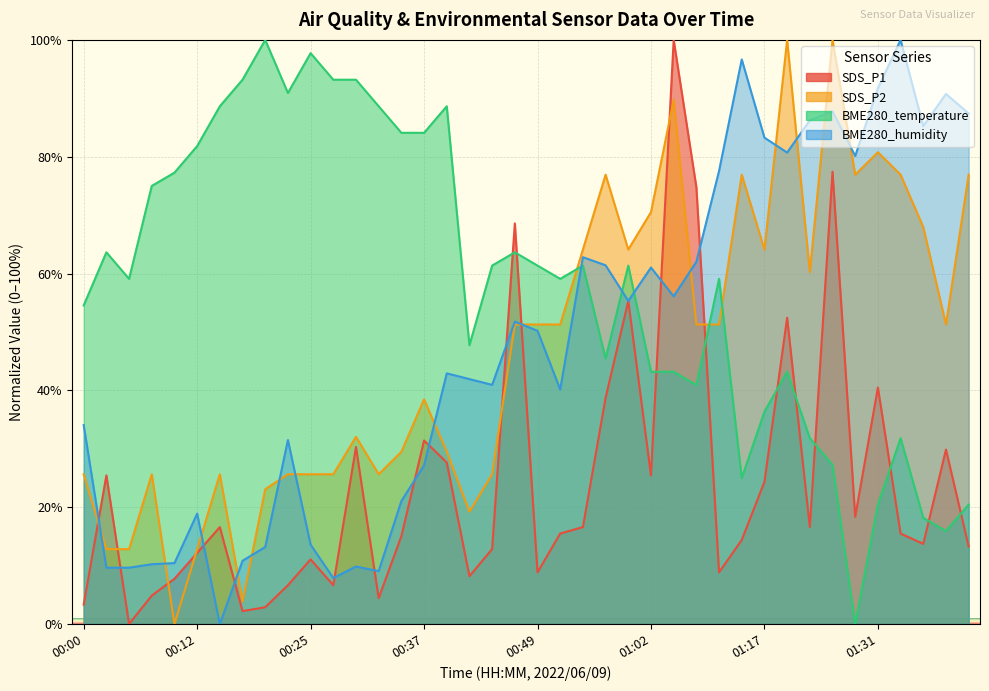

What is the average value of the BME280_humidity series?

47.8